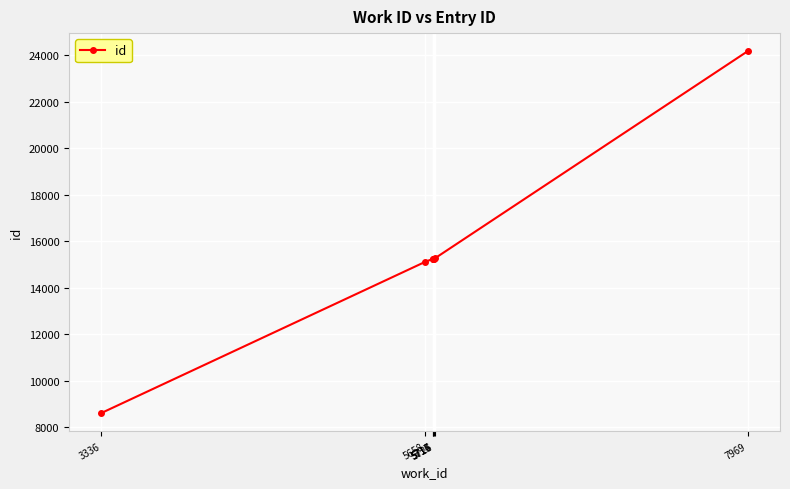

What value does the data have at 5715?

15244